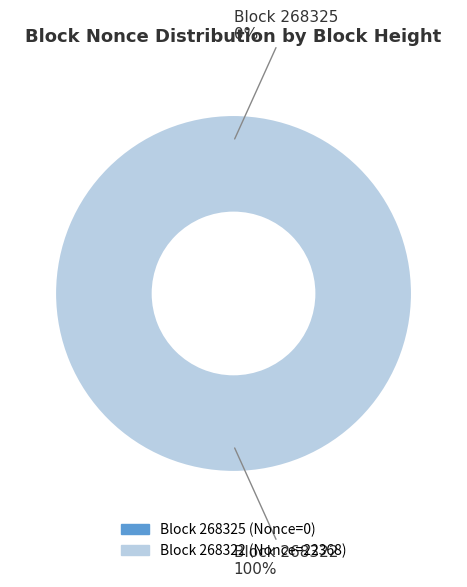

Rank the categories by value from highest to lowest.

268322, 268325